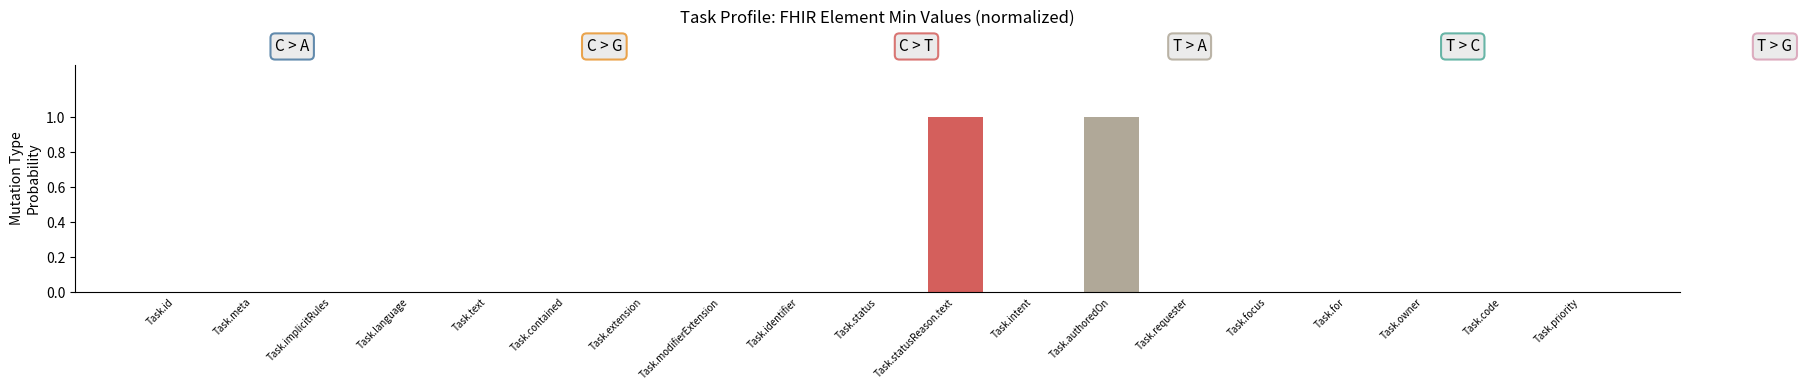

The chart shows a value of 1 at Task.statusReason.text. True or false?

True